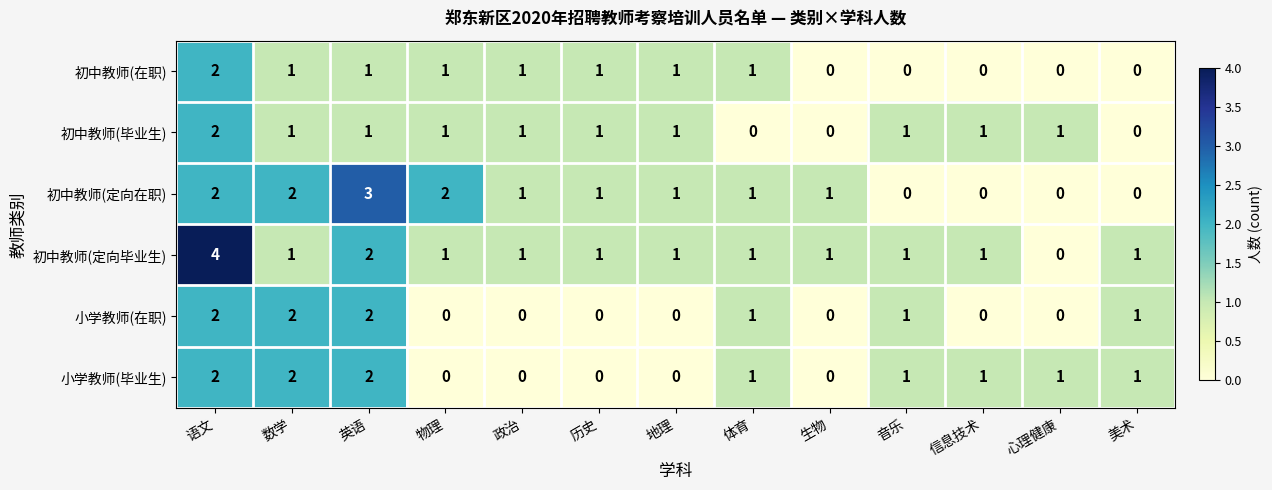

Which series changed the most between 音乐 and 美术?

初中教师(毕业生)